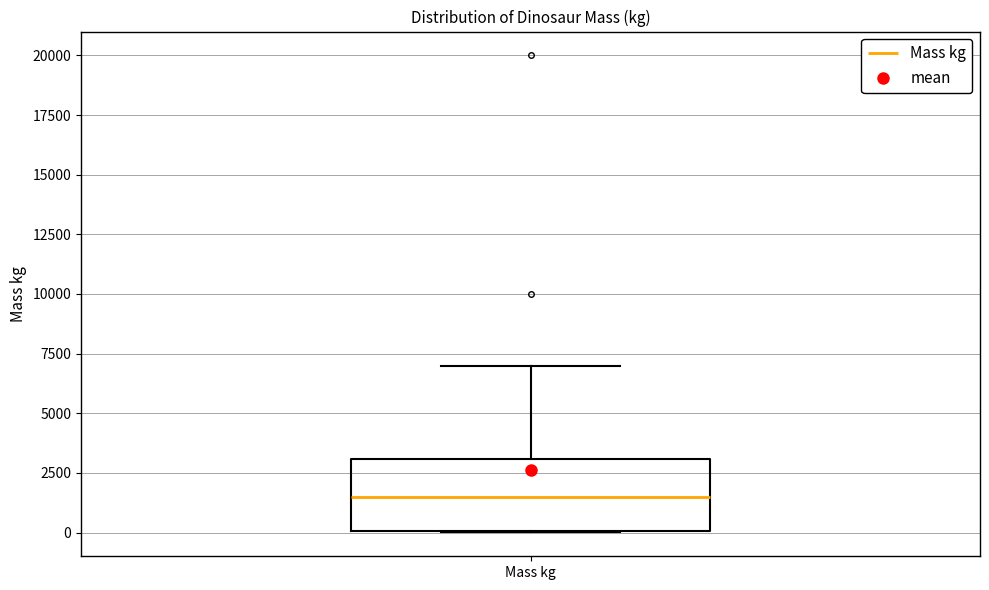

Transcribe this box plot: give where the median line is, the range the box spans, and where the two whiskers end, as read against the y-axis. The values are not printed on the chart, so give them approximately, as read against the axis.

median 1500, box 0 to 3000, whiskers 0 to 7000